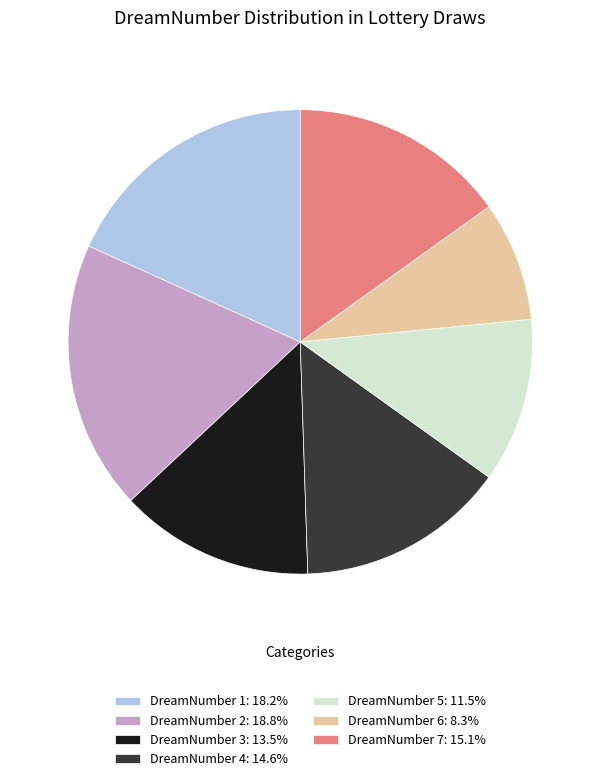

Is there a majority slice in this chart?

No